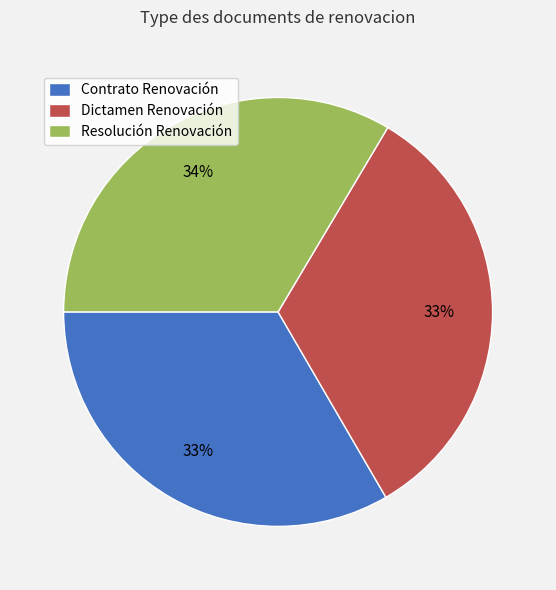

Is Contrato Renovación the majority of the pie?

No